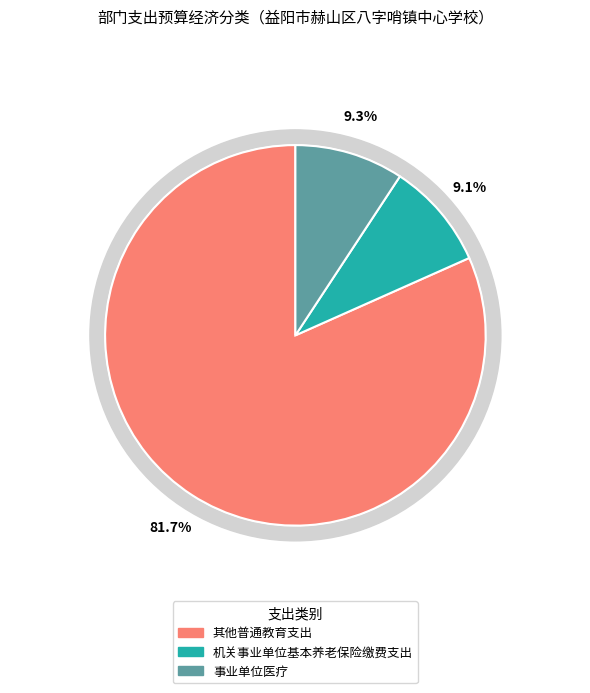

To the nearest percent, what portion does 其他普通教育支出 represent?

82%